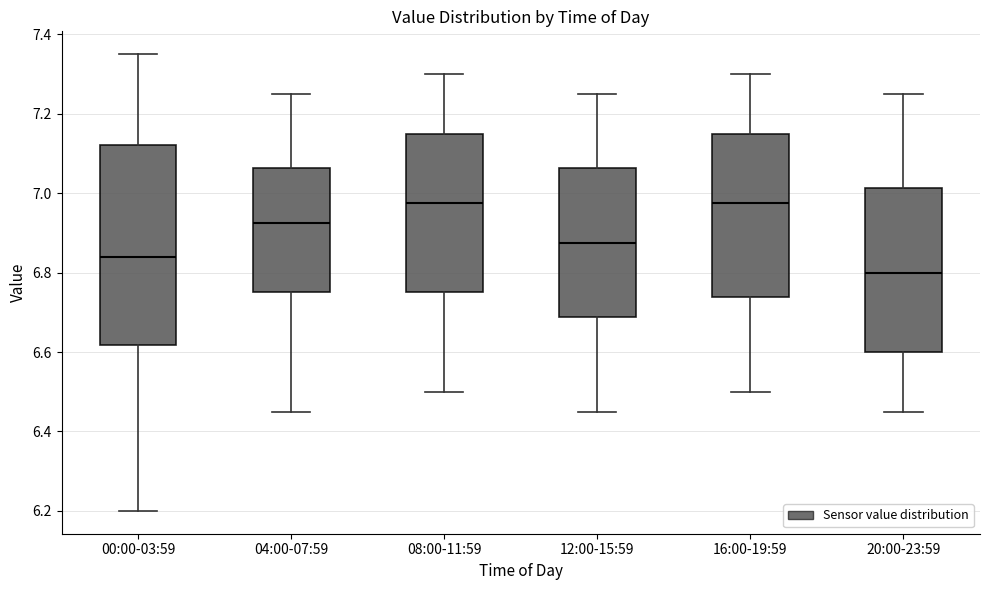

Reading left to right, transcribe this box plot: for each box, give where its median line is, the range the box spans, and where its two whiskers end, as read against the y-axis. The values are not printed on the chart, so give them approximately, as read against the axis.

00:00-03:59: median 6.84, box 6.62 to 7.12, whiskers 6.20 to 7.36
04:00-07:59: median 6.92, box 6.76 to 7.06, whiskers 6.46 to 7.26
08:00-11:59: median 6.98, box 6.76 to 7.16, whiskers 6.50 to 7.30
12:00-15:59: median 6.88, box 6.68 to 7.06, whiskers 6.46 to 7.26
16:00-19:59: median 6.98, box 6.74 to 7.16, whiskers 6.50 to 7.30
20:00-23:59: median 6.80, box 6.60 to 7.02, whiskers 6.46 to 7.26